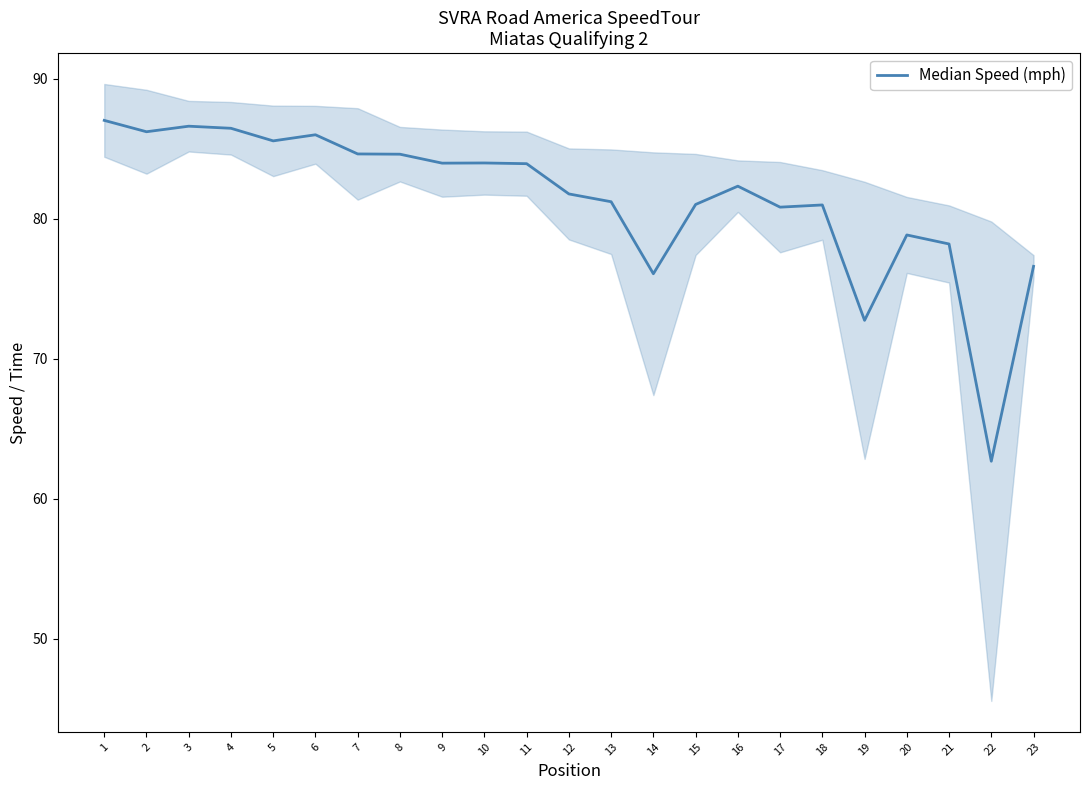

At which category does the chart reach its minimum across all series?

22